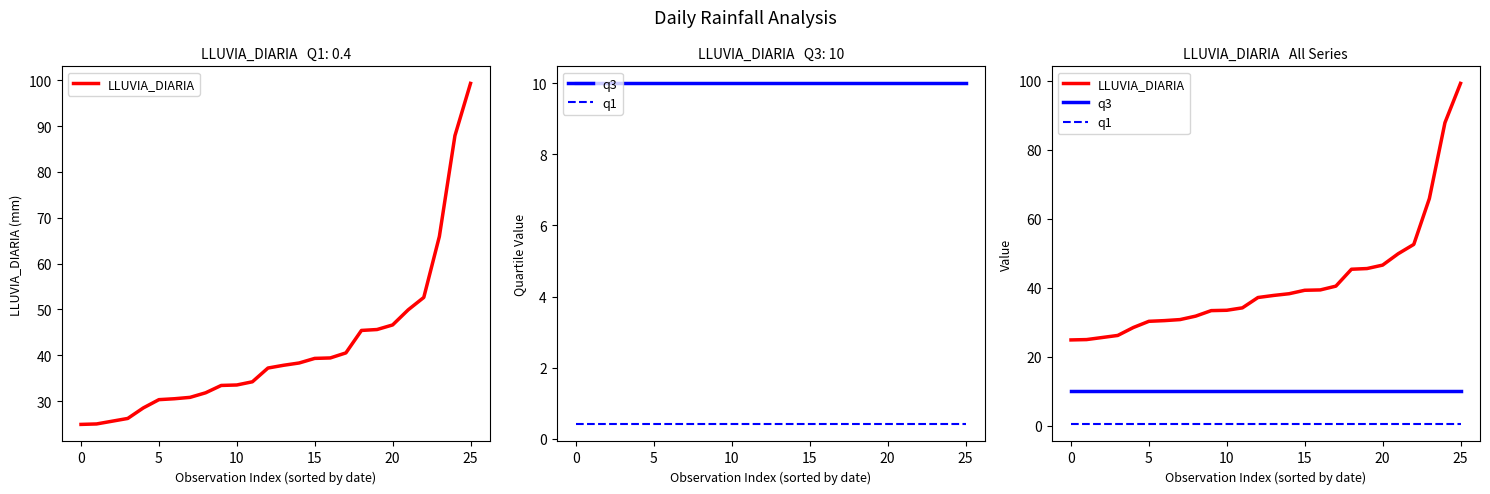

Does the chart display data point markers on the line(s)?

No